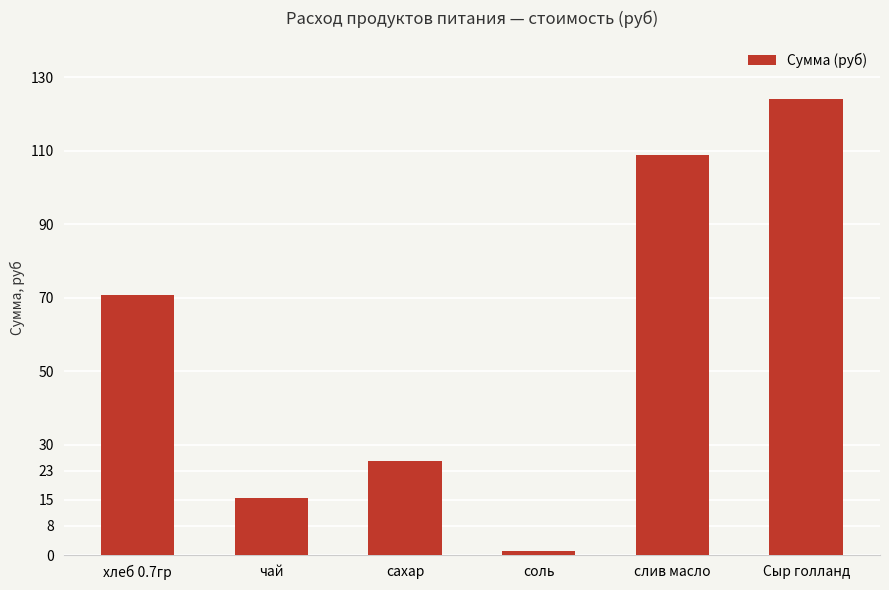

What is the value of the 5th bar from the left?

108.8